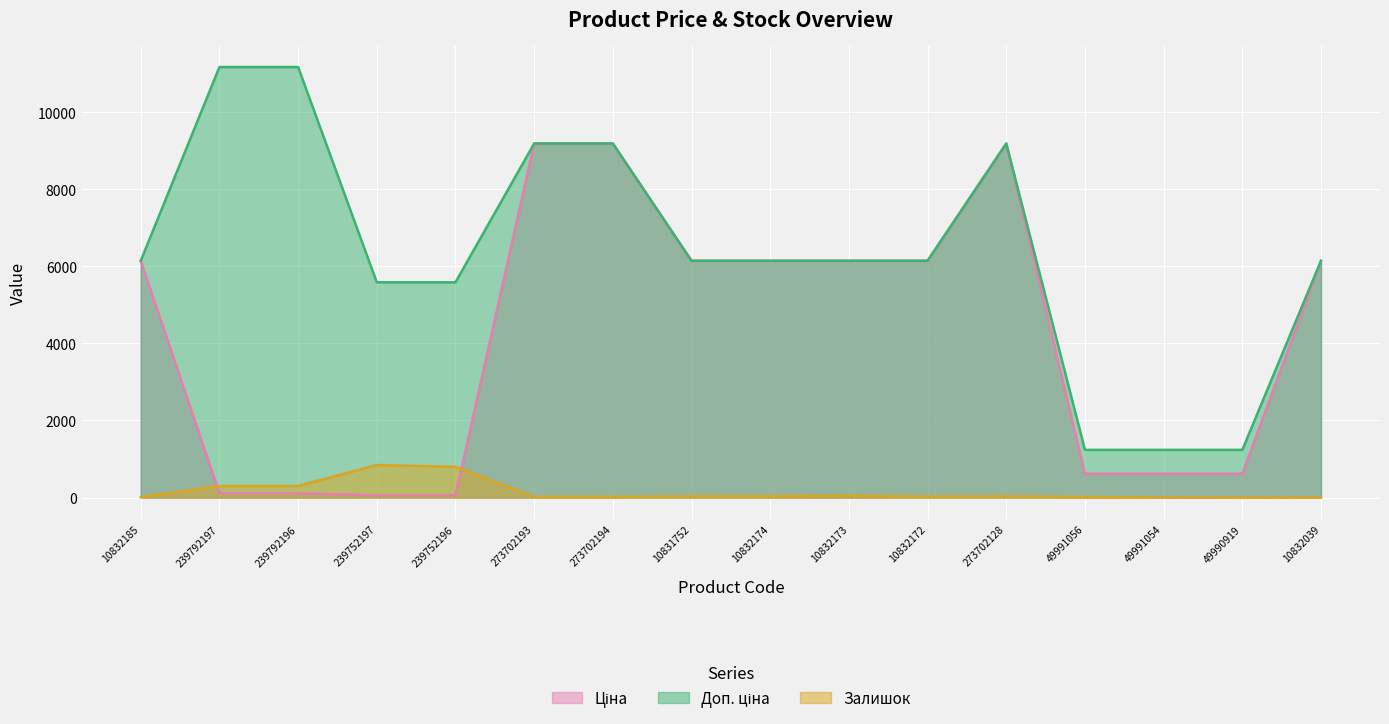

True or false: Доп. ціна and Ціна cross at least once.

False